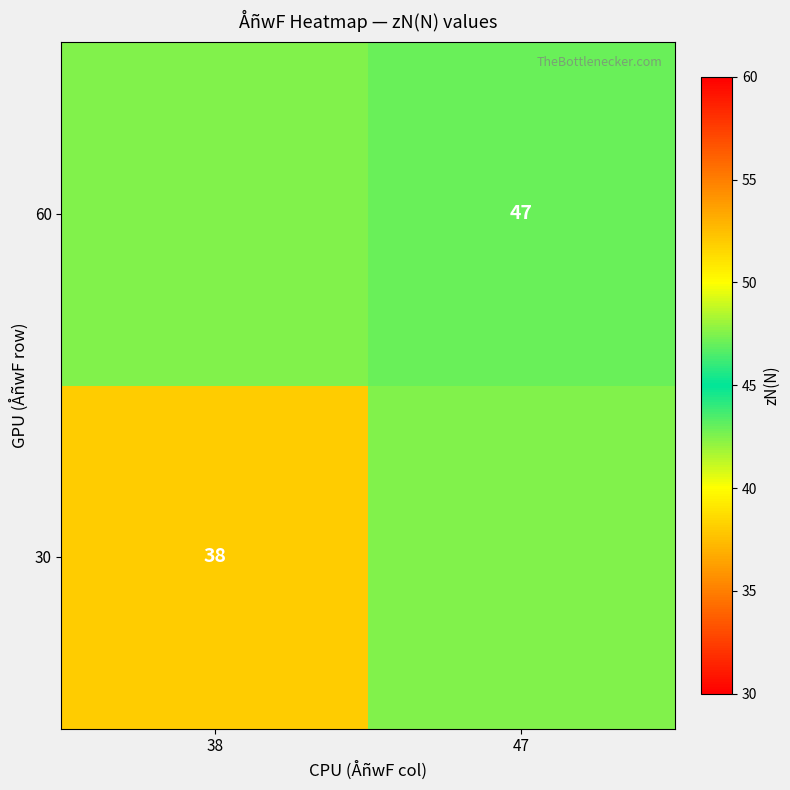

Is it true that 60 equals 47.0 at 47?

True